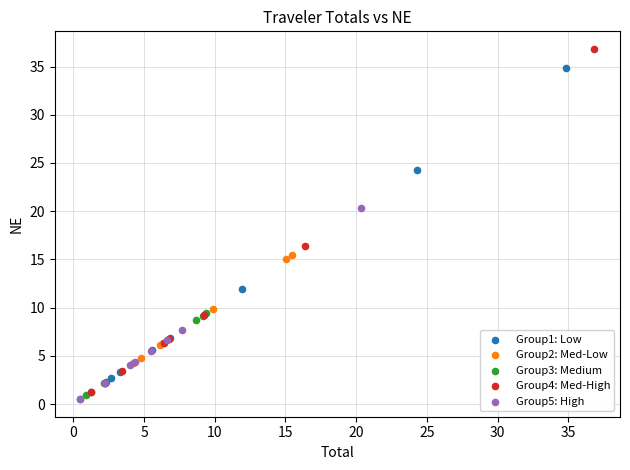

Which series has the largest Y range (max minus min)?

Group4: Med-High